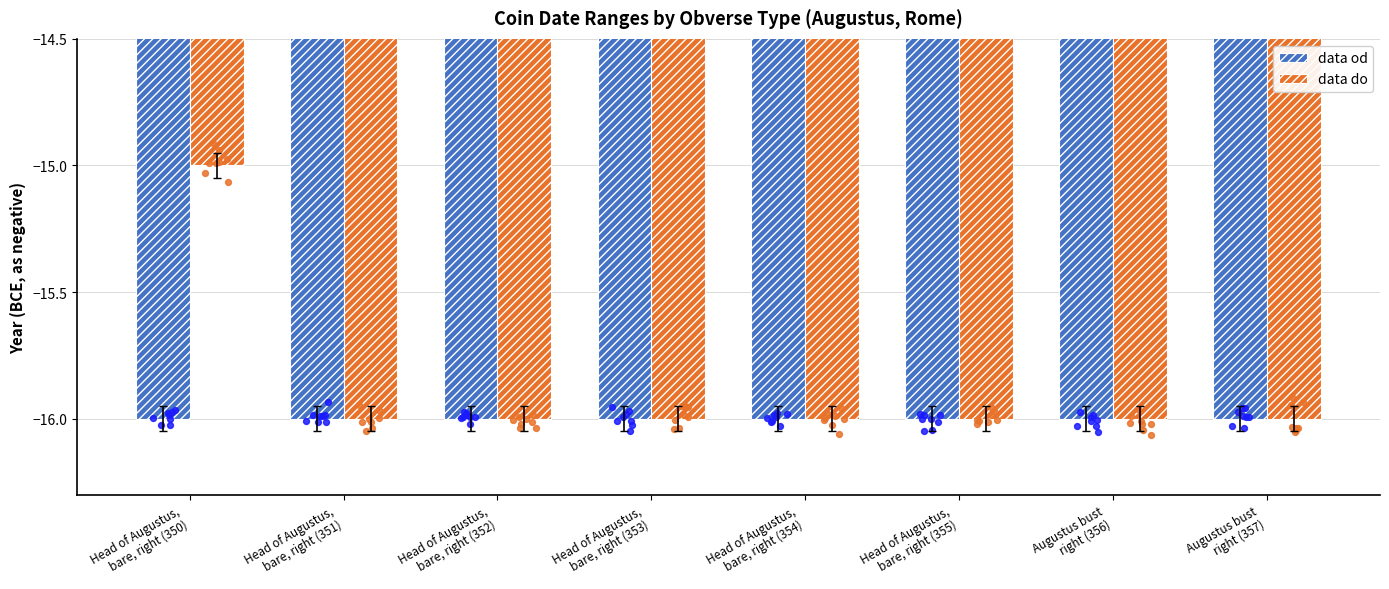

Is the value of data od at Head of Augustus,
bare, right (350) greater than the value of data do at Augustus bust
right (357)?

No